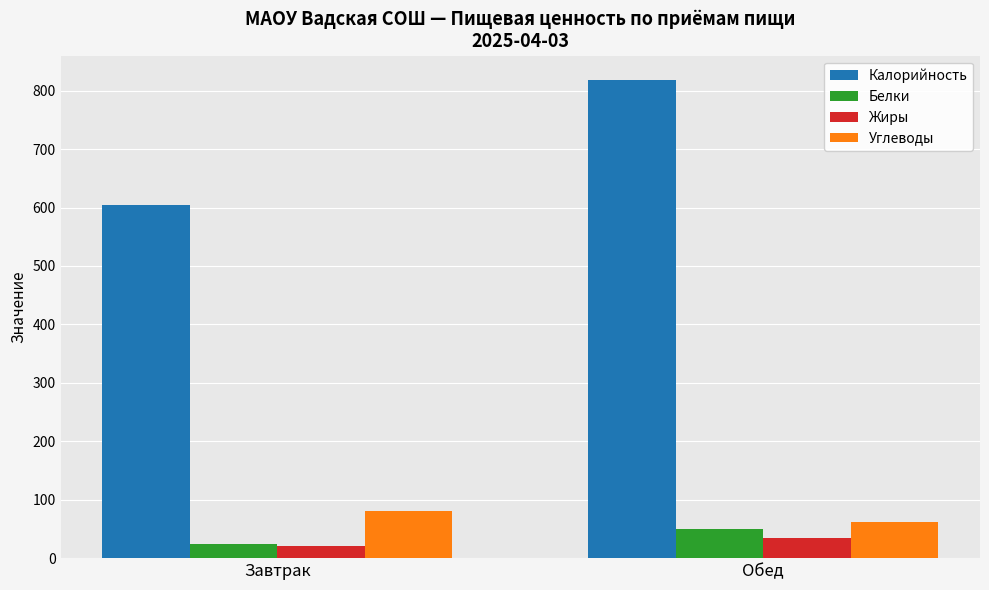

Is it true that Калорийность equals 603.7 at Завтрак?

True